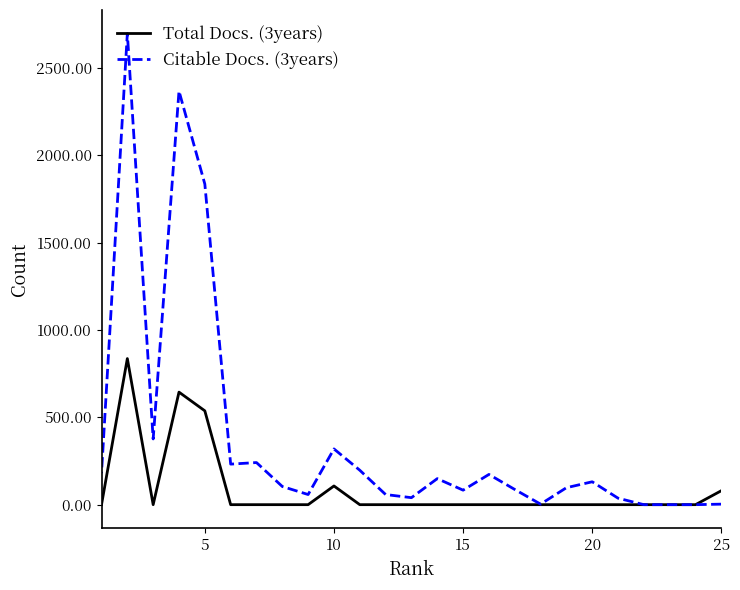

Does the chart have visible grid lines?

No